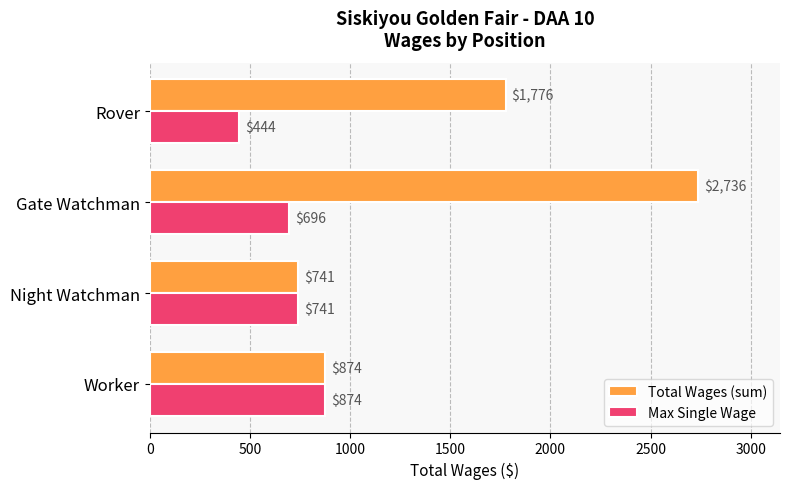

At which label is Total Wages (sum) closest to 1738?

Rover